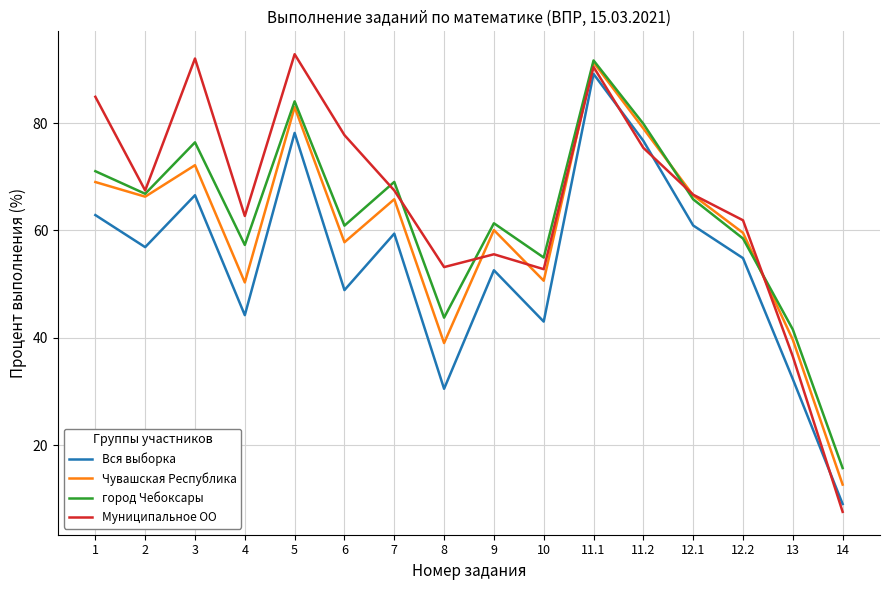

What is the sum of the город Чебоксары values at 11.1 and 12.1?

157.5